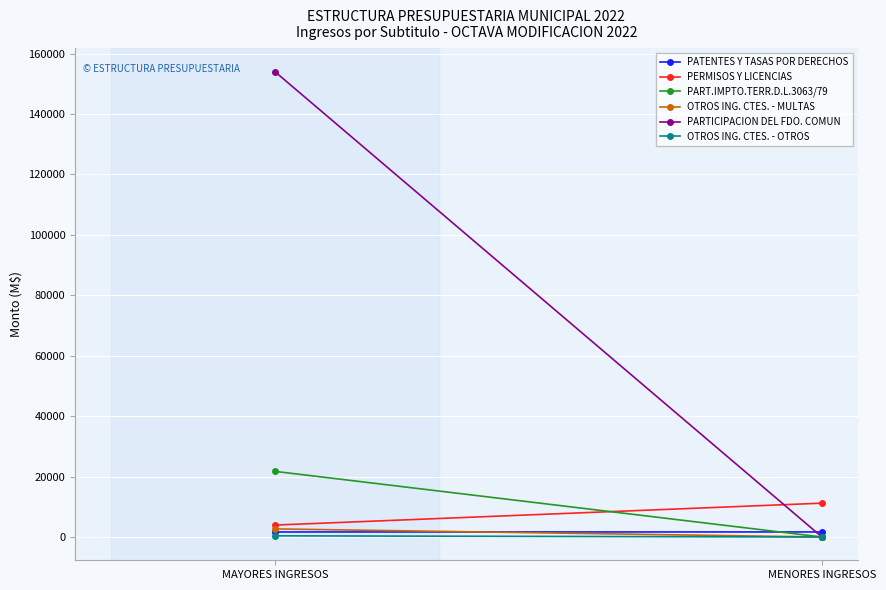

How many positive values does the OTROS ING. CTES. - OTROS series have?

1